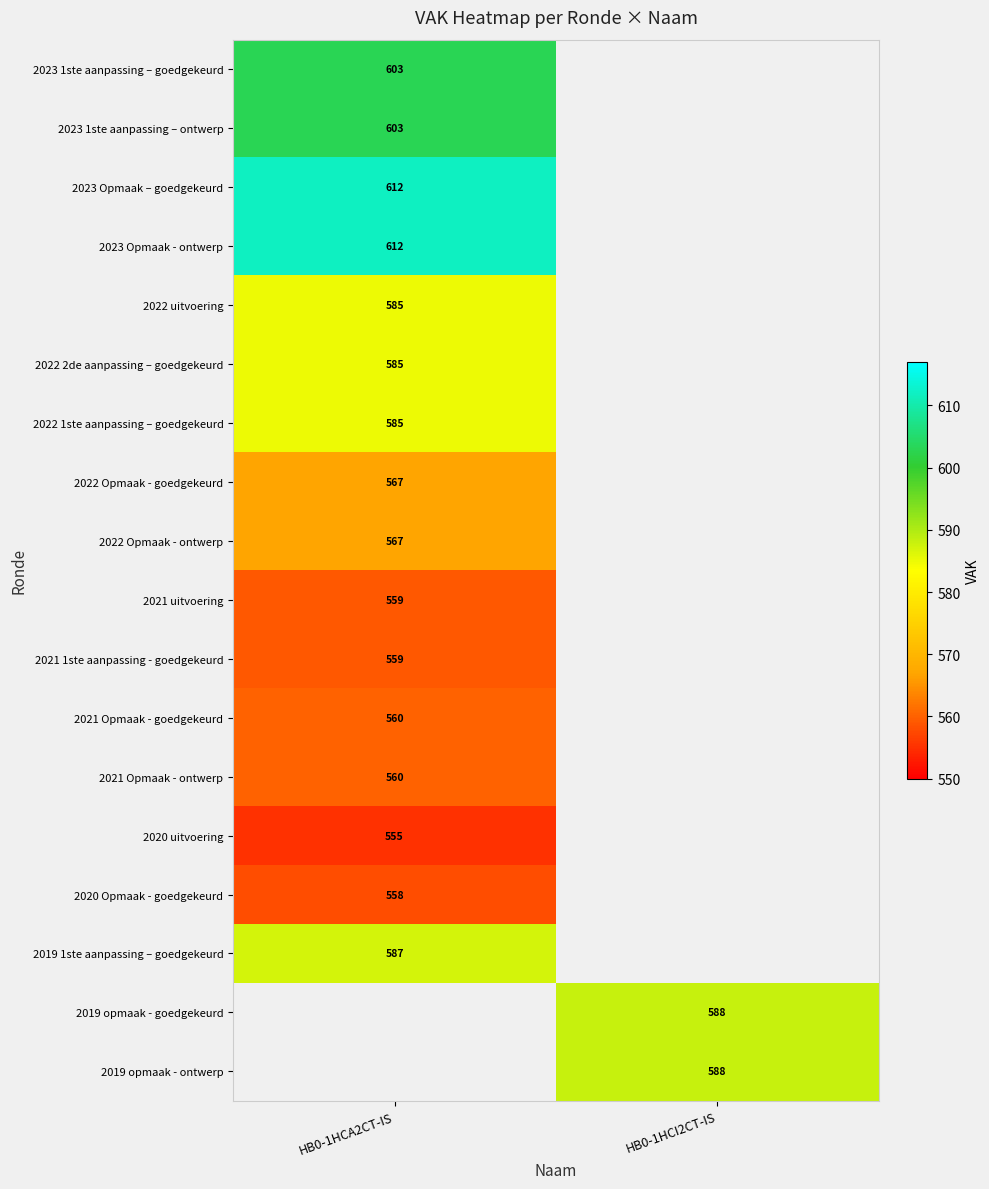

Is it true that 2023 Opmaak - ontwerp equals 612 at HB0-1HCA2CT-IS?

True